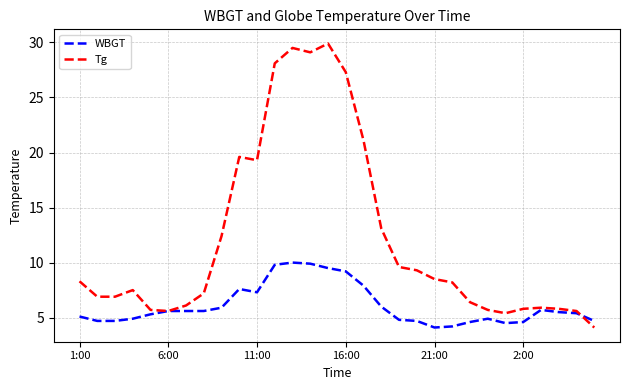

Which series has the largest total across all categories?

Tg